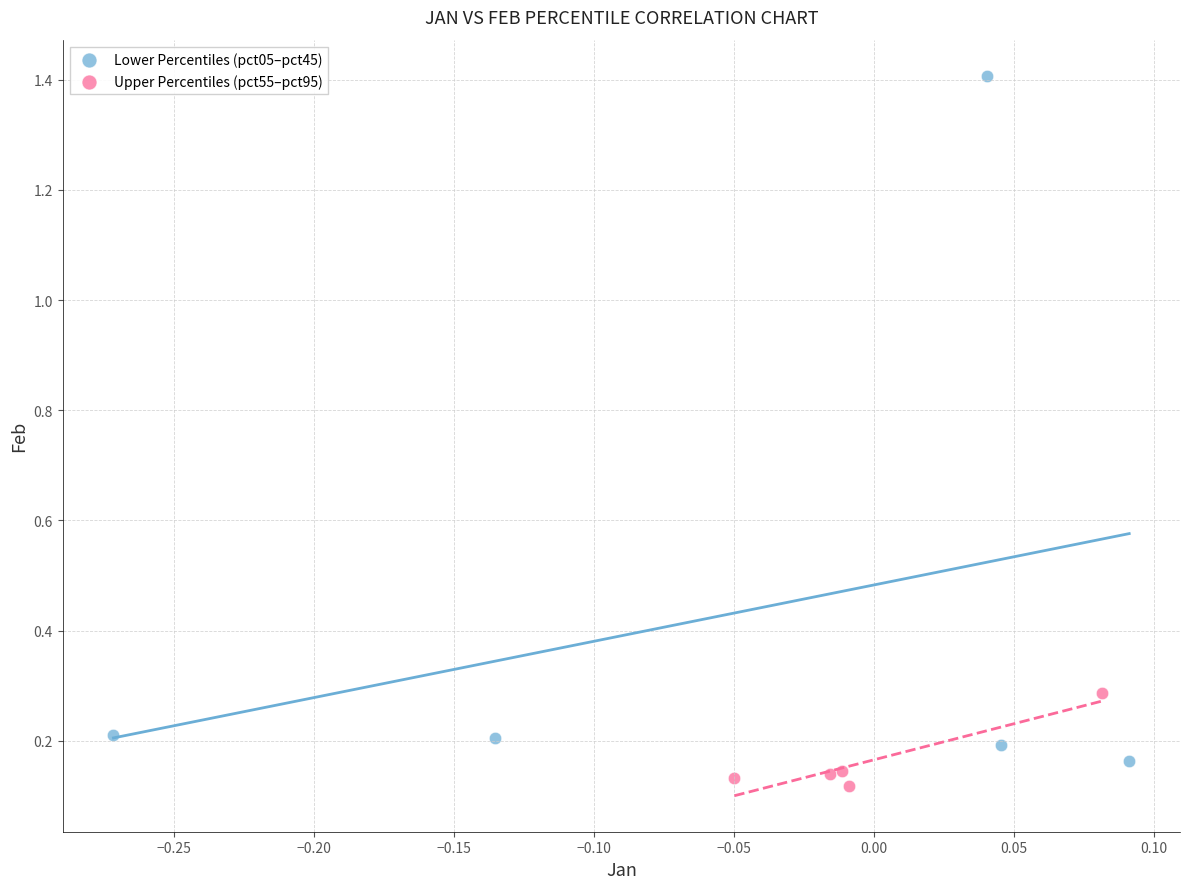

Which series has the widest spread of Y values?

Lower Percentiles (pct05–pct45)